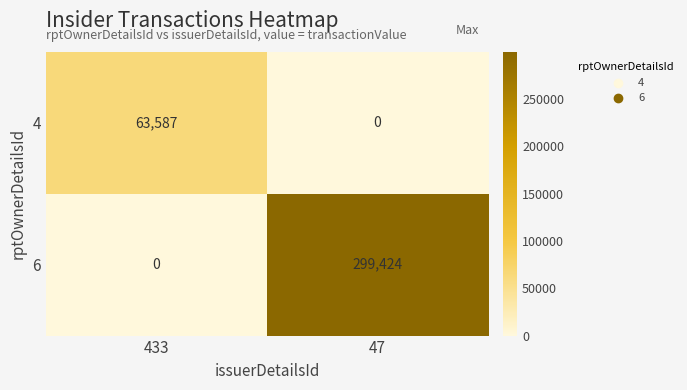

Reading left to right, extract all data points from this chart.

4: 433=63587	47=0
6: 433=0	47=299424